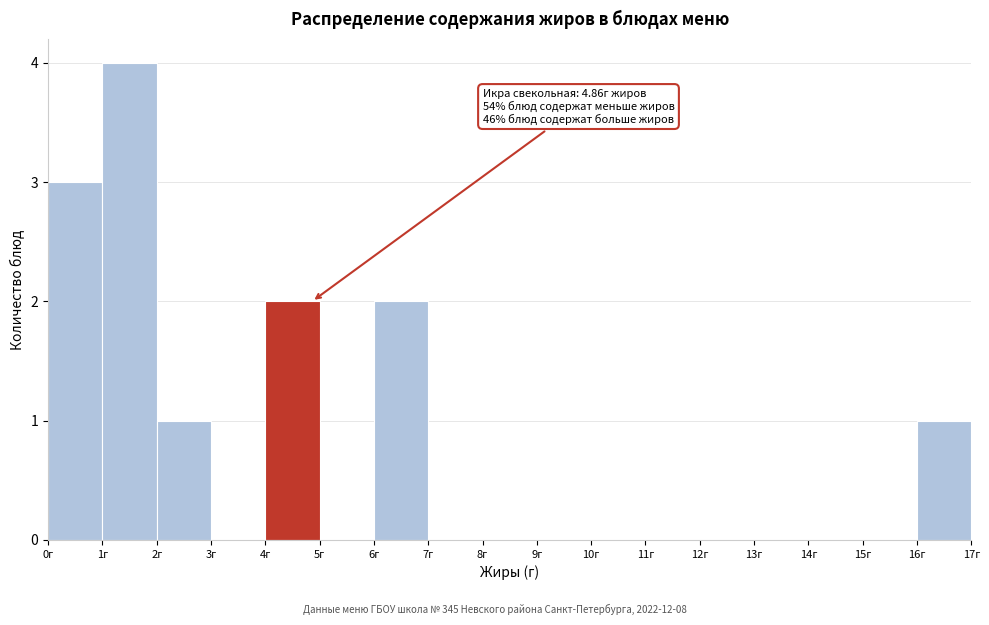

Which range on the x-axis has the tallest bar?

1 to 2